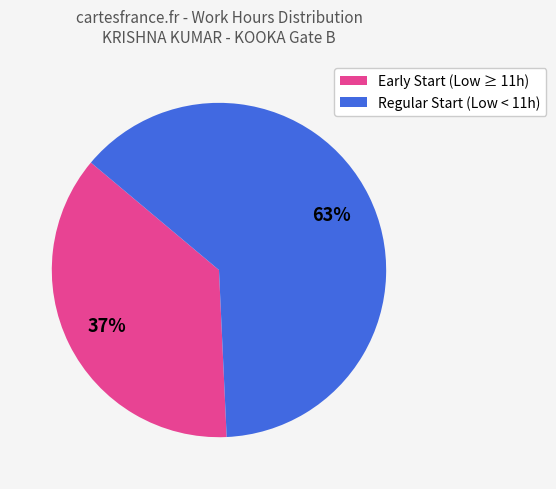

To the nearest percent, what is the average slice percentage?

50%